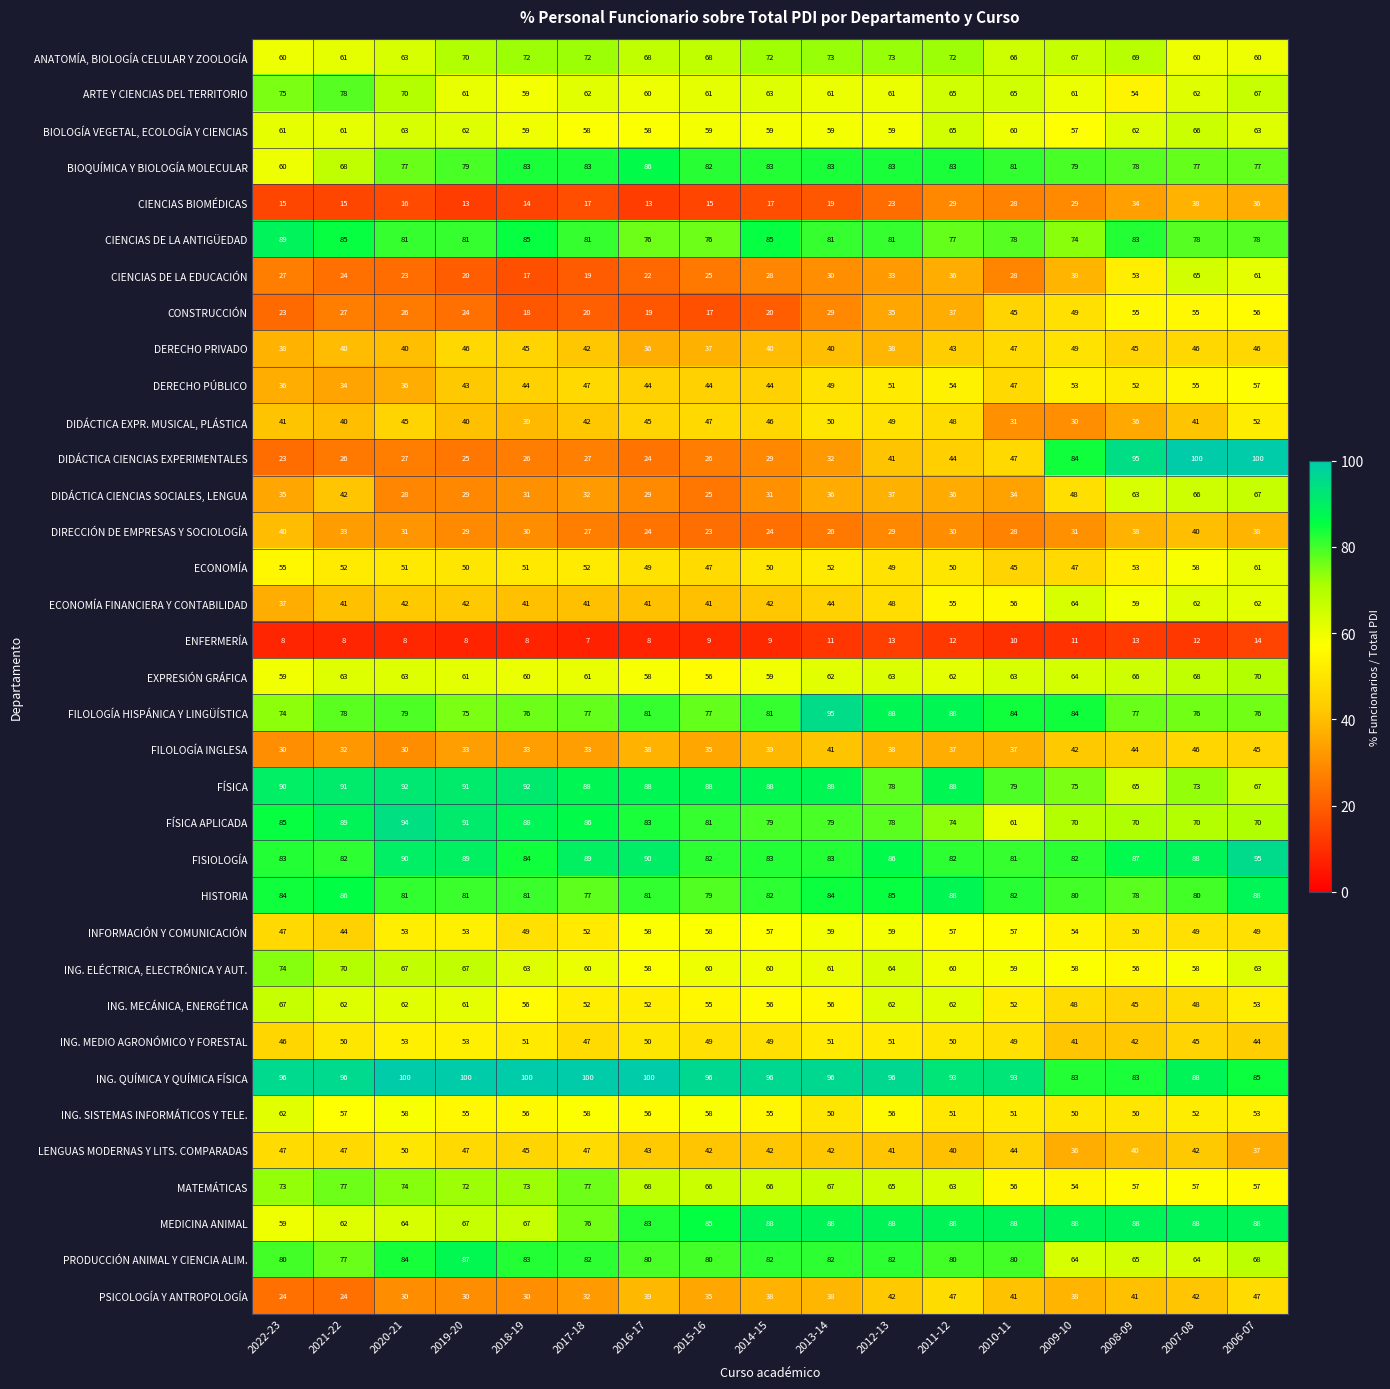

Read the ING. MEDIO AGRONÓMICO Y FORESTAL value at 2011-12.

50